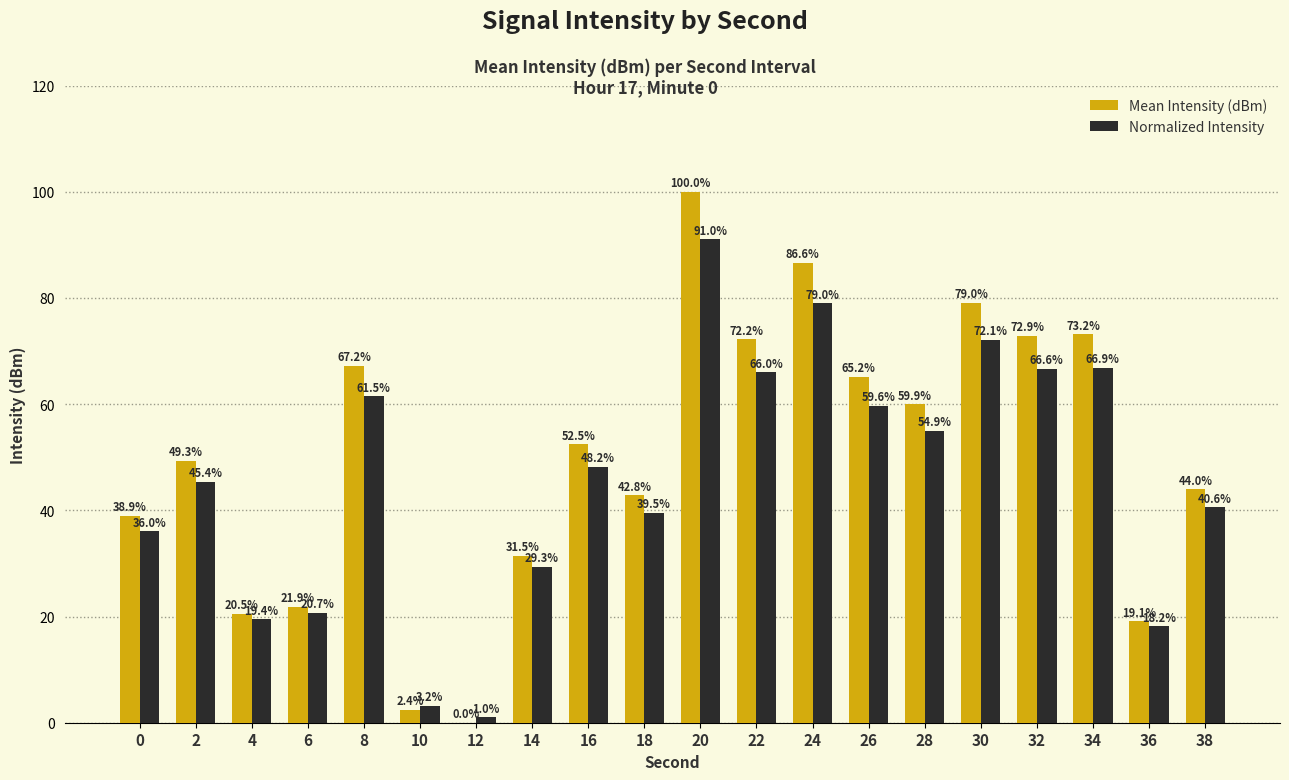

Which series changed the most between 32 and 36?

Mean Intensity (dBm)